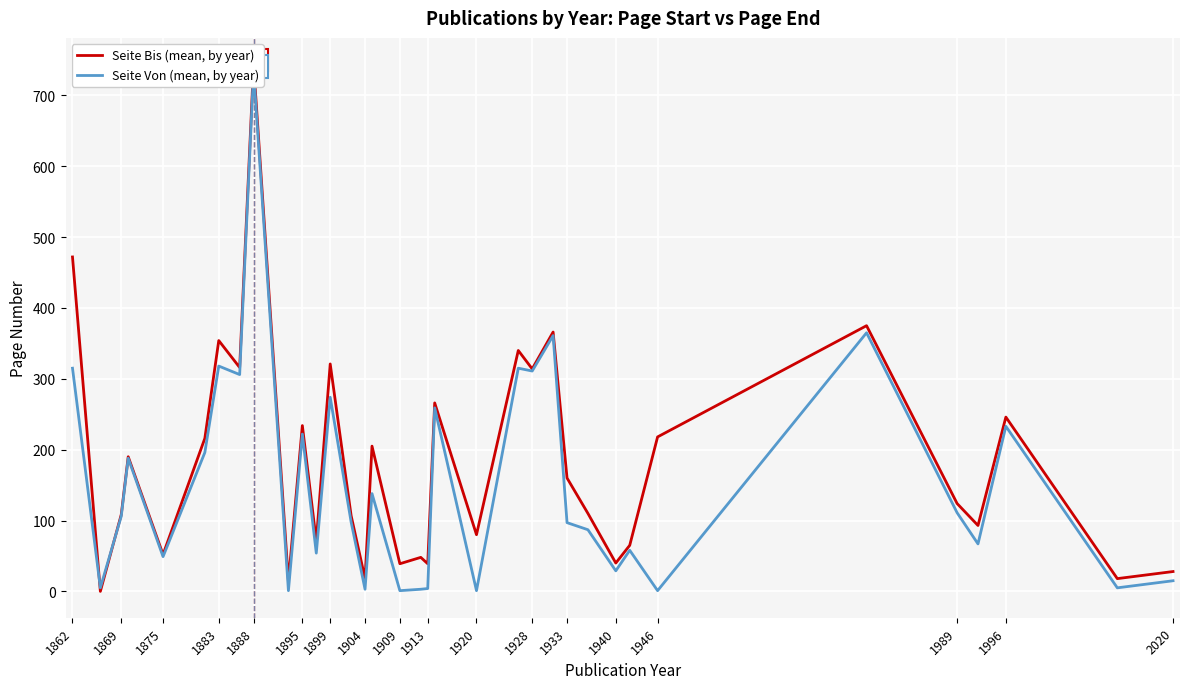

At how many categories does at least one series exceed 44?

27